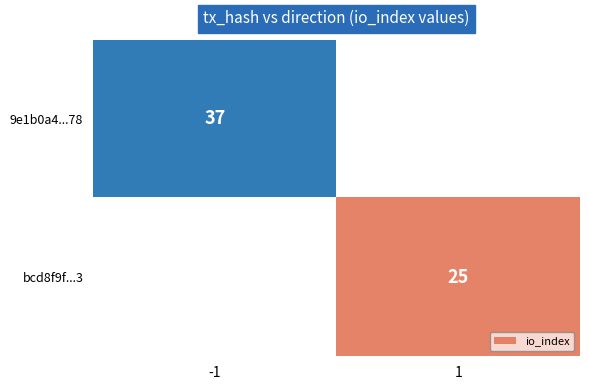

The bcd8f9f...3 series shows 25 at 1. True or false?

True